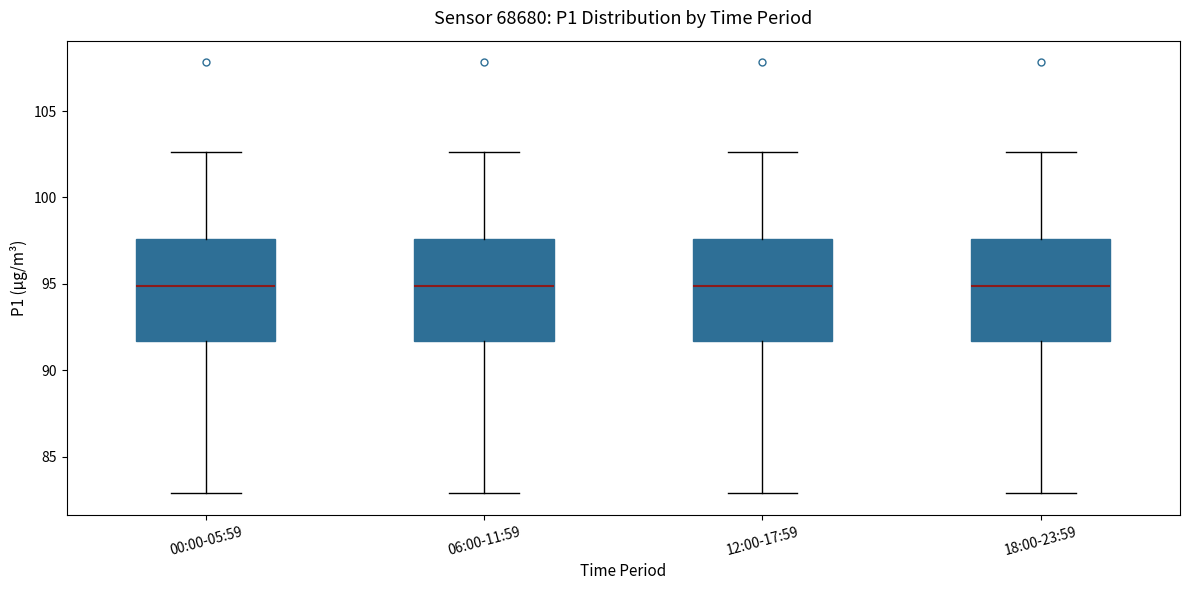

Where does the lower whisker of the box for 18:00-23:59 end on the y-axis? The values are not printed on the chart, so give them approximately, as read against the axis.

83.0